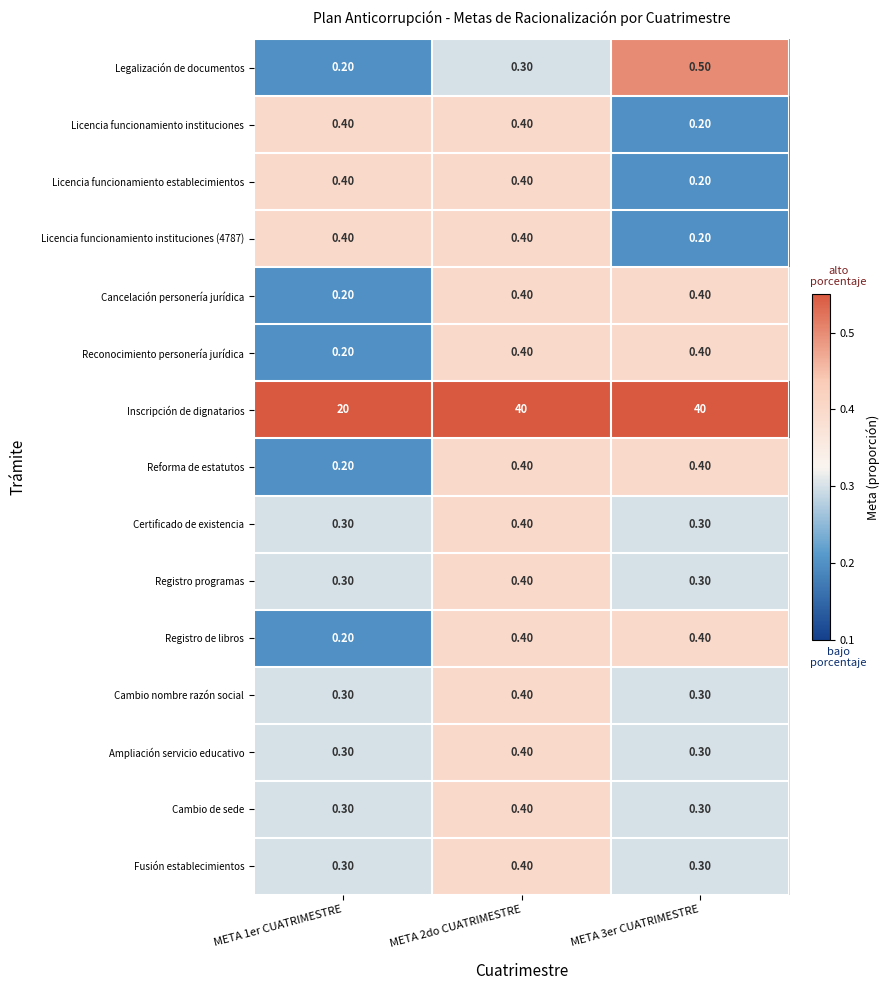

What is the sum of all Licencia funcionamiento instituciones (4787) values?

1.0